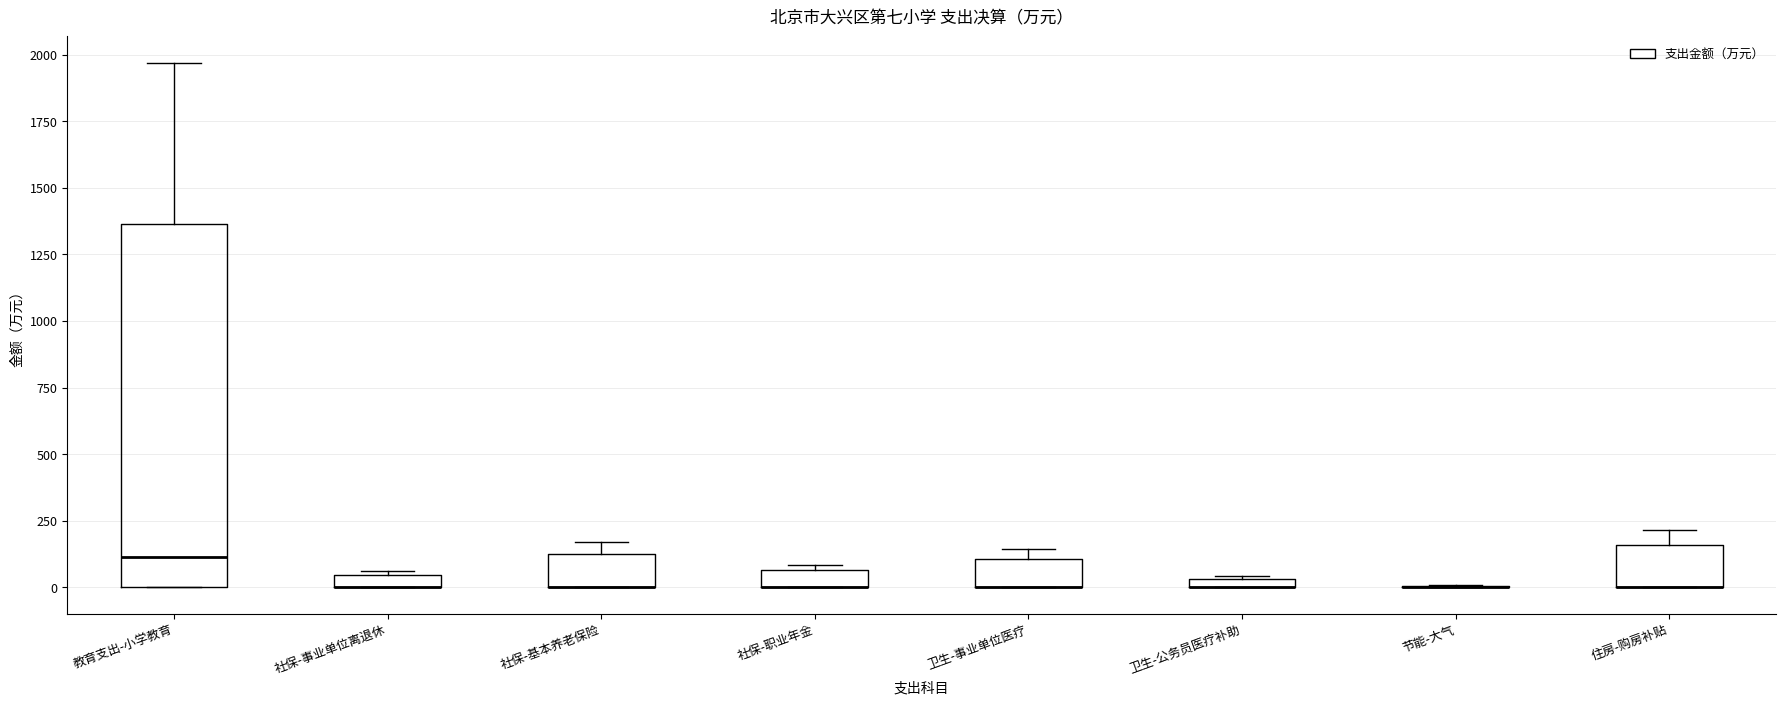

Which box is the tallest, from its lower edge to its upper edge?

教育支出-小学教育